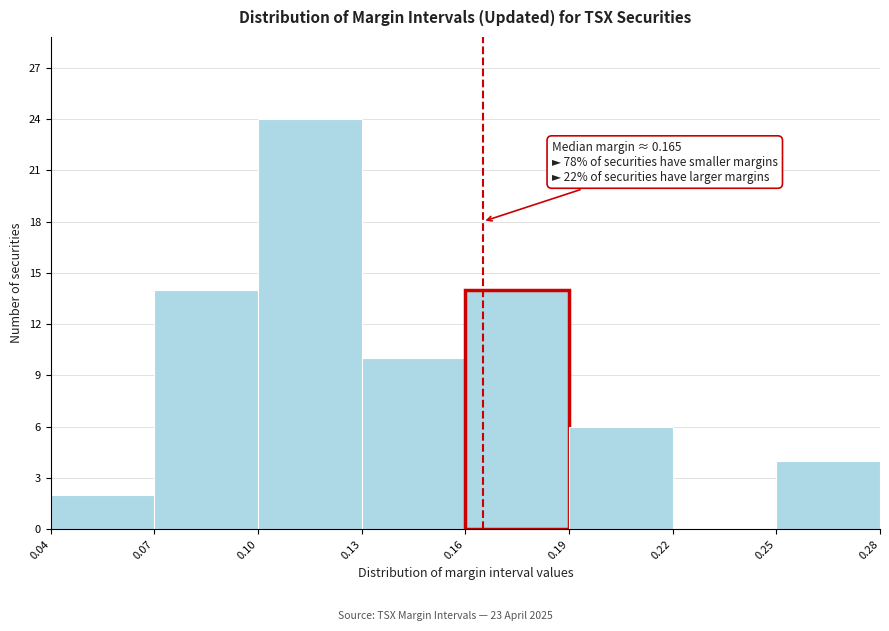

Which range on the x-axis has the tallest bar?

0.10 to 0.13